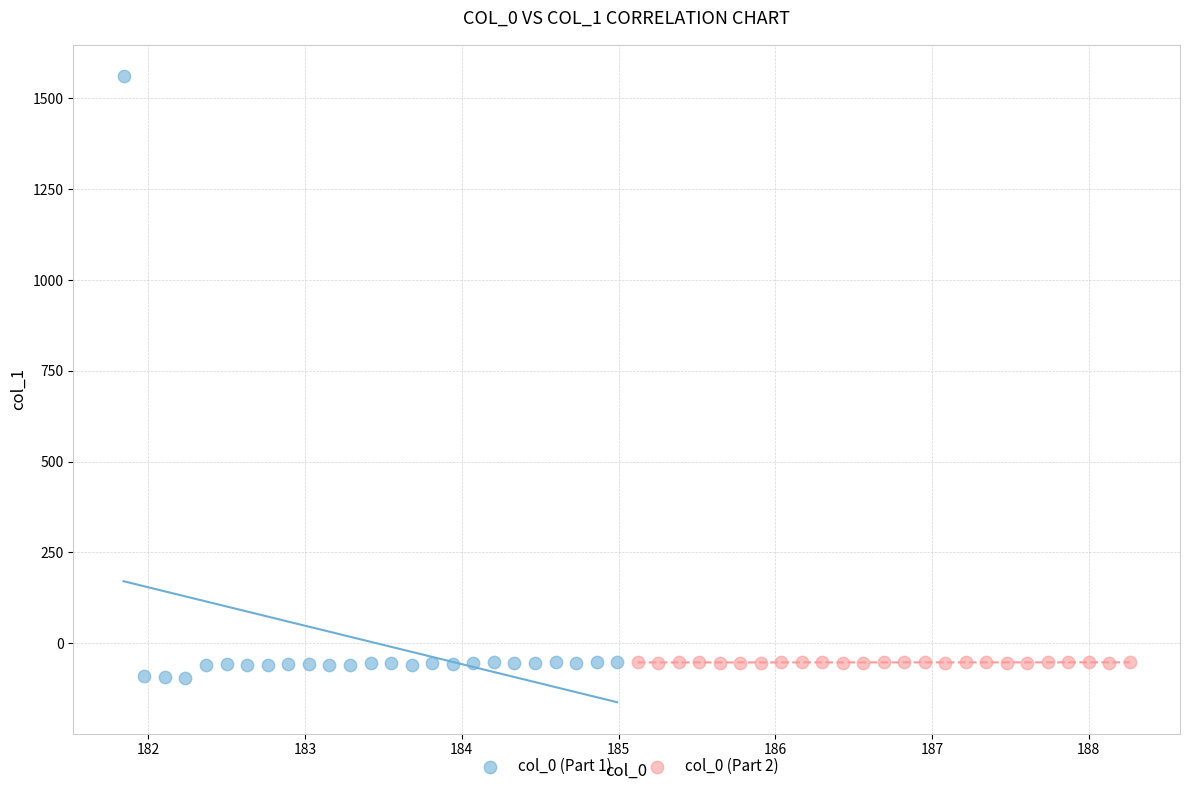

Which series has the largest Y range (max minus min)?

col_0 (Part 1)